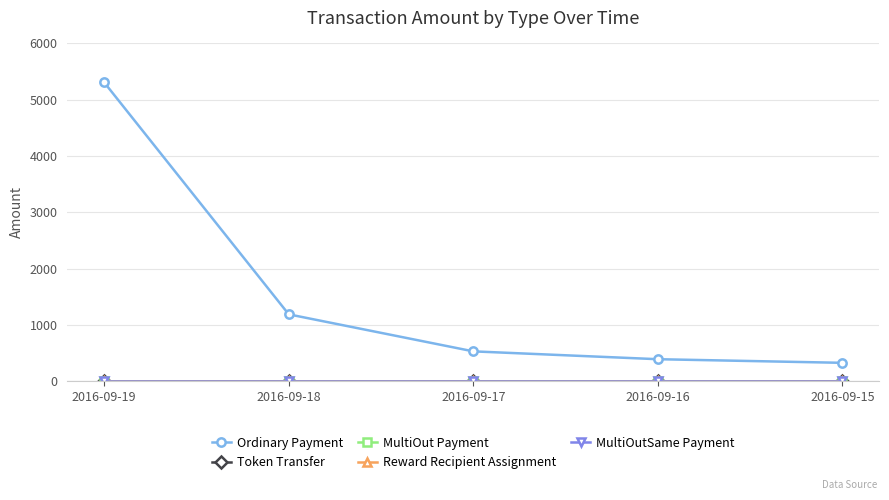

Does the chart have visible grid lines?

Yes